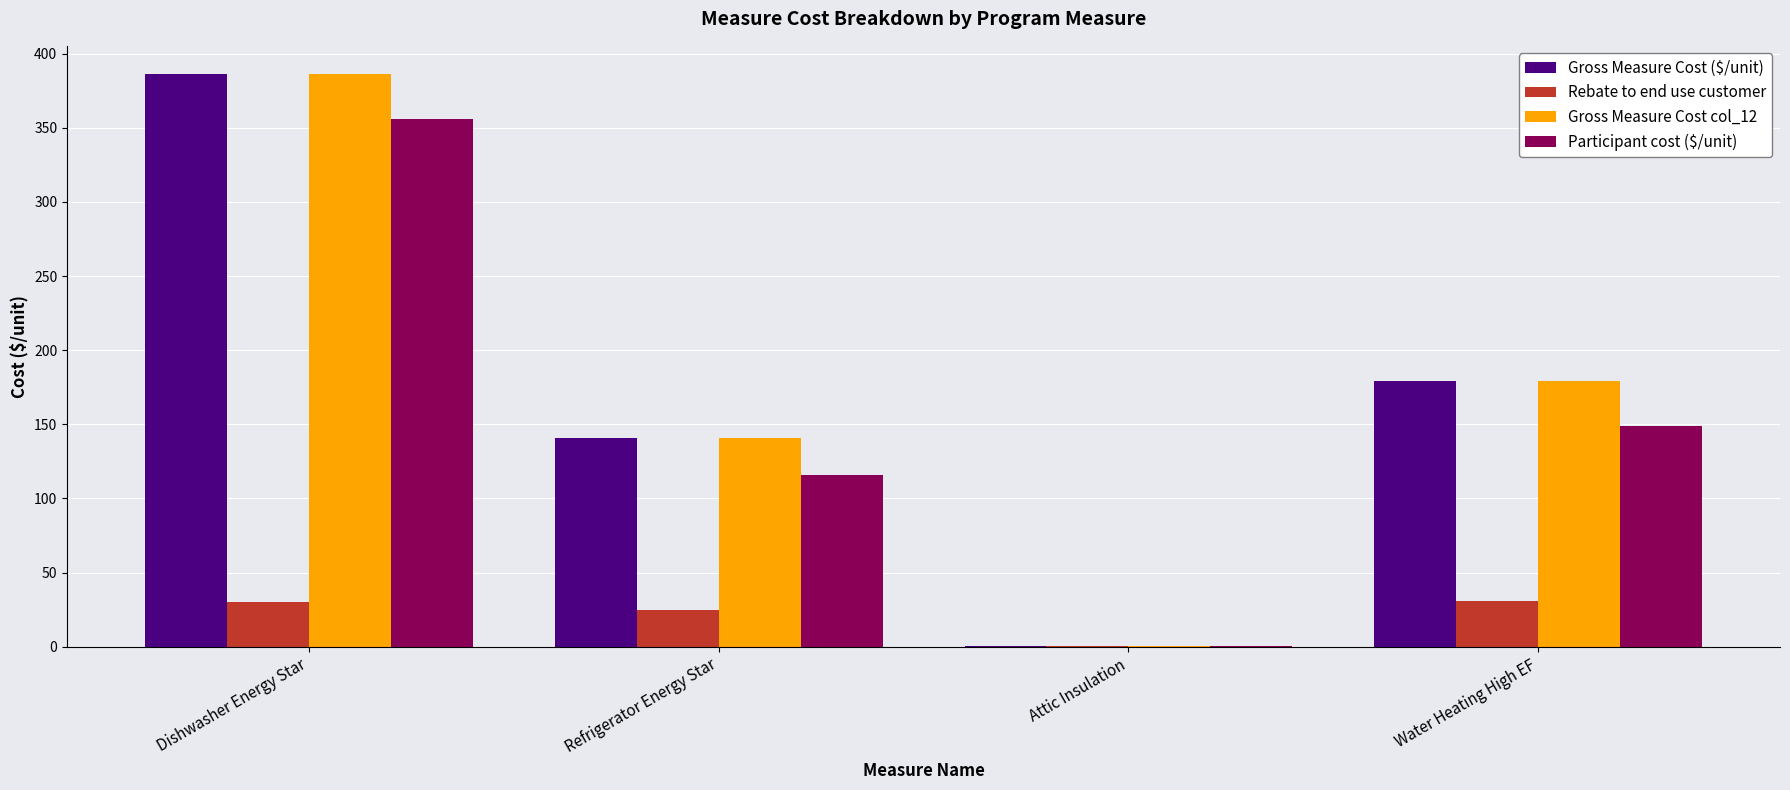

The value of Gross Measure Cost ($/unit) at Water Heating High EF is 179.5. True or false?

True